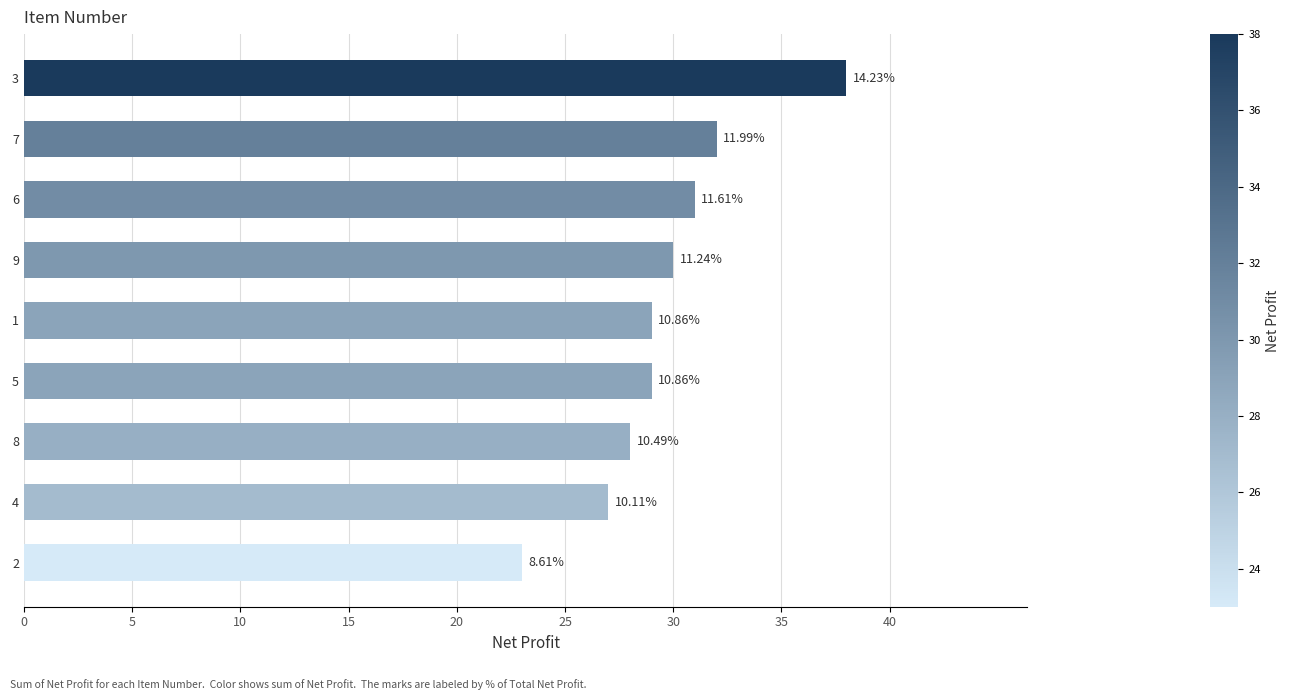

How many bars are there in total?

9